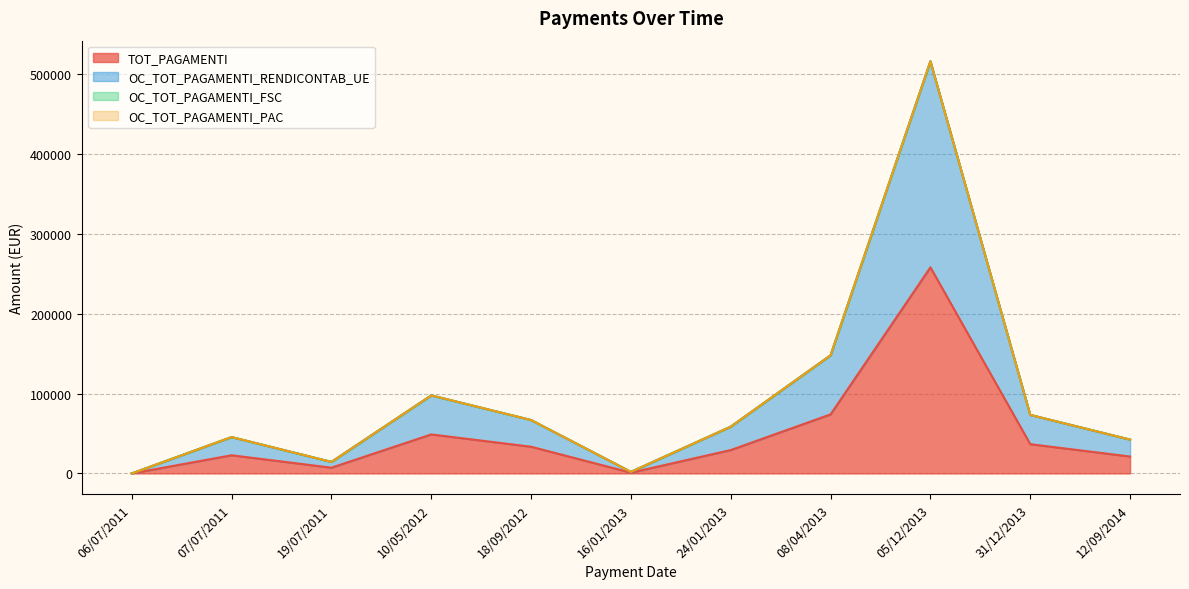

How many data points in TOT_PAGAMENTI are above 29275?

5